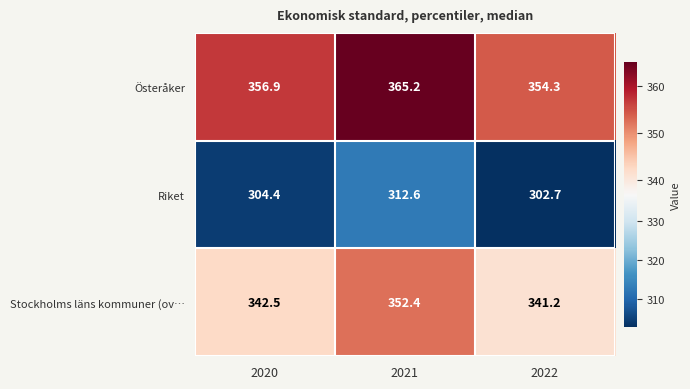

Reading left to right, list all the values displayed in this chart.

Österåker: 356.9	365.2	354.3
Riket: 304.4	312.6	302.7
Stockholms läns kommuner (ov…: 342.5	352.4	341.2